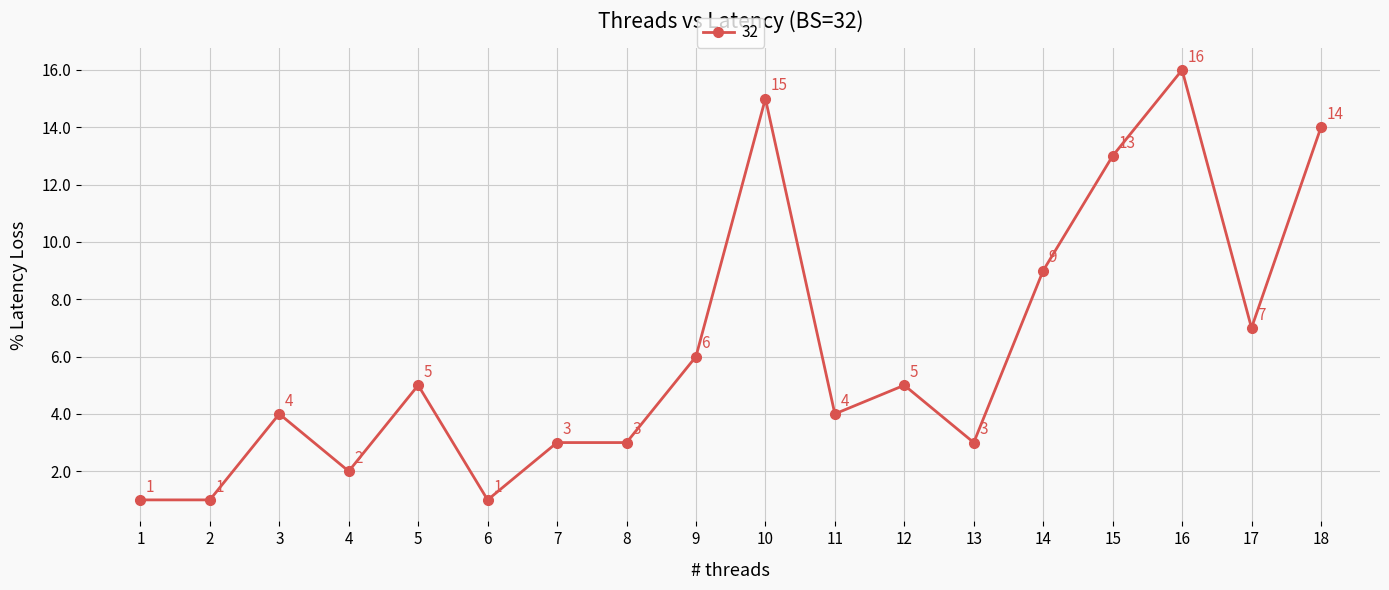

True or false: there are more than 1 points higher than both neighbors.

True